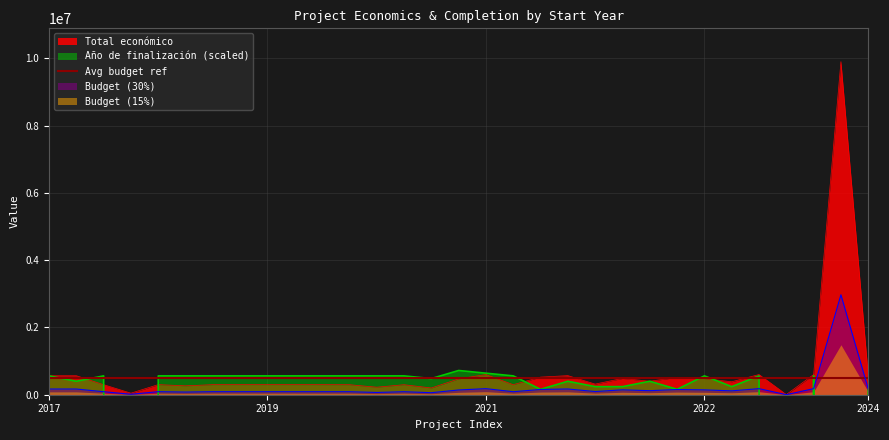

True or false: Año de finalización has more than 1 points higher than both neighbors.

True